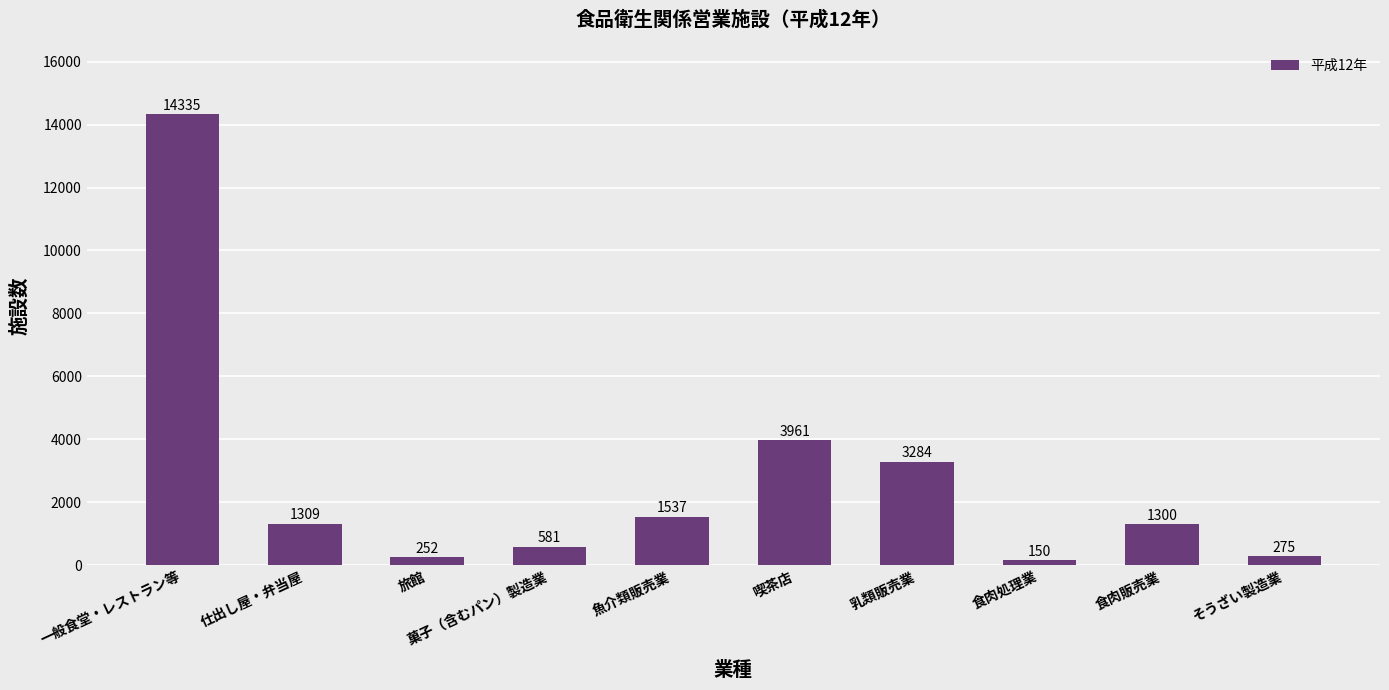

Read the value at 旅館.

252